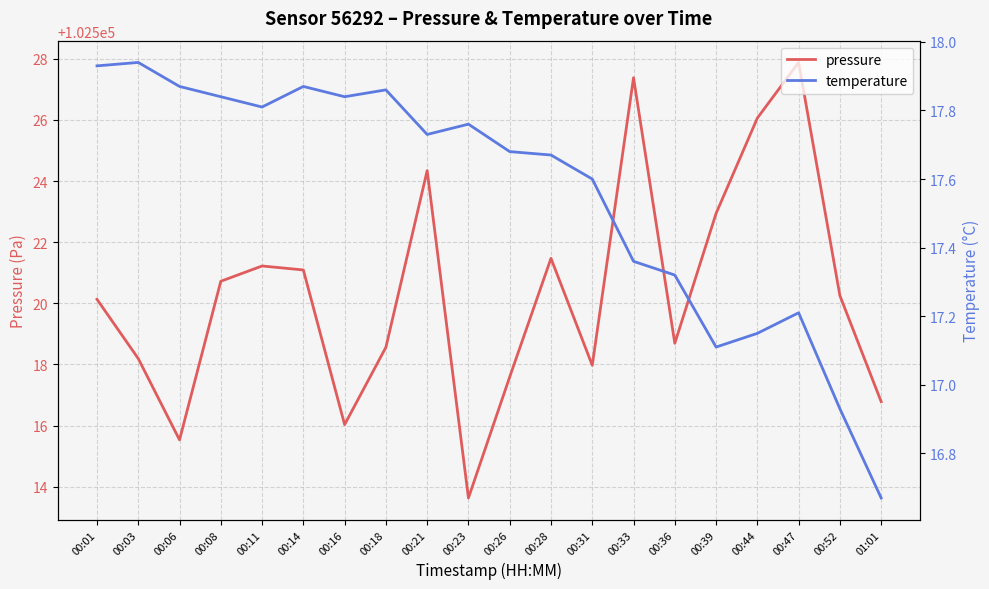

Rank the series by their average value, from highest to lowest.

pressure, temperature